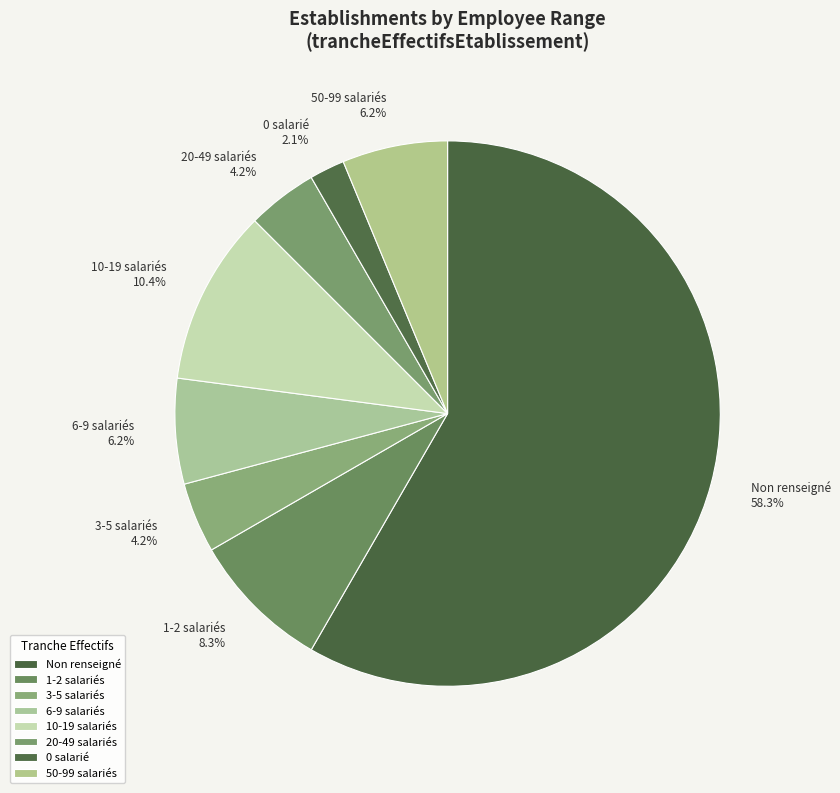

What portion of the pie excludes 0 salarié 2.1%?

97.9%